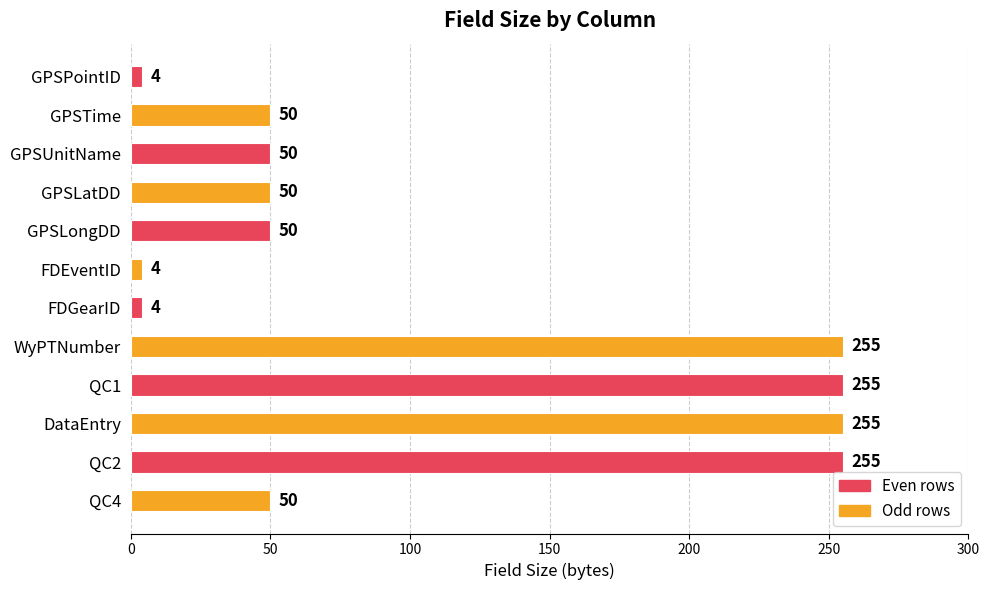

How many values are between 50 and 255?

9